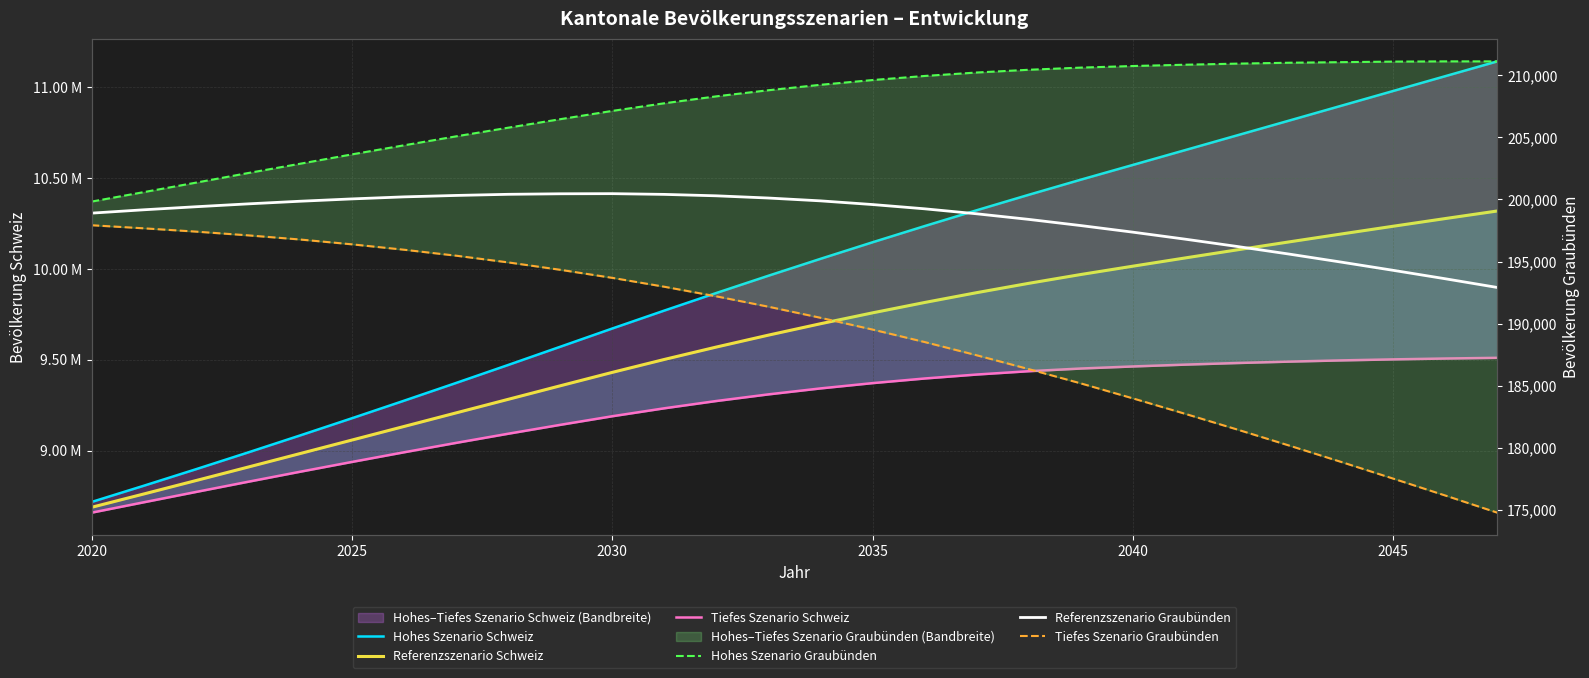

True or false: Referenzszenario Schweiz has more than 0 points higher than both neighbors.

False